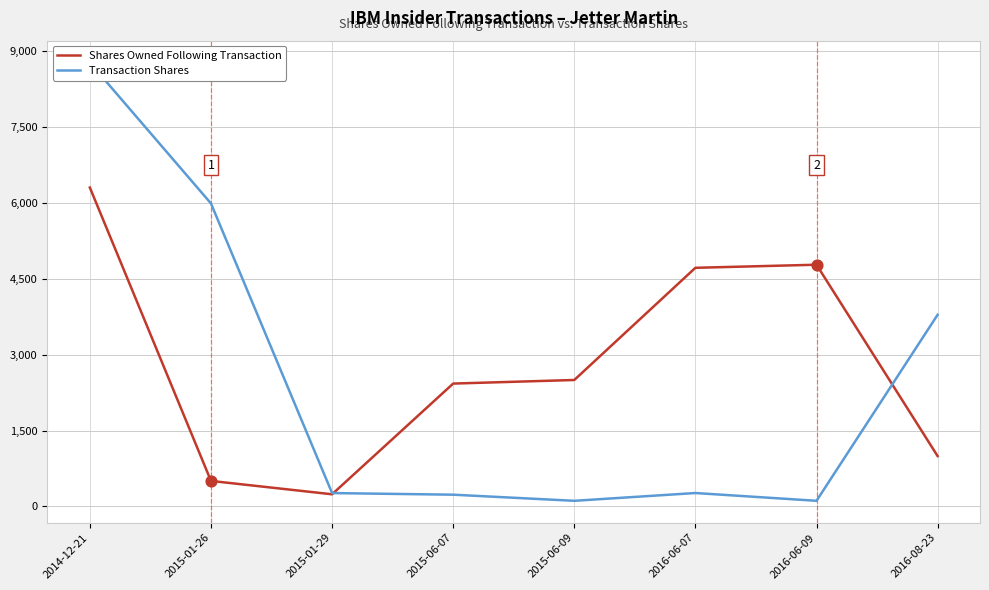

At how many categories does at least one series exceed 2832?

5